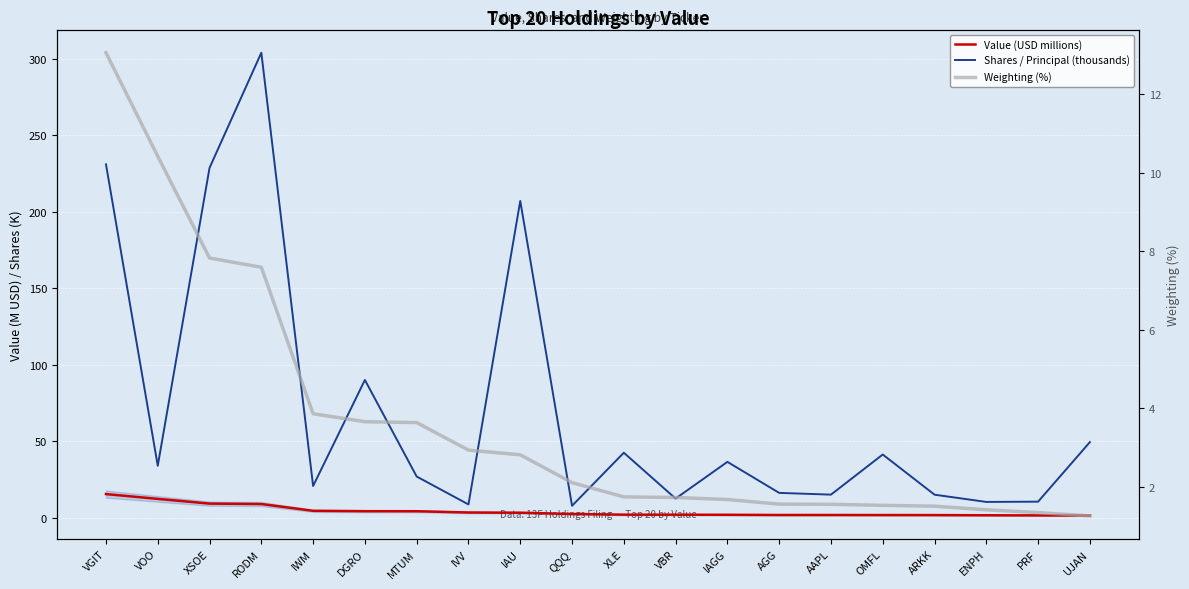

What is the minimum value for Value (USD millions)?

1.5